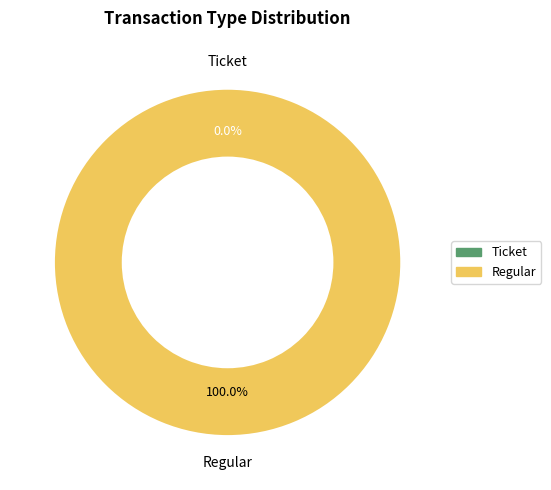

To the nearest percent, what is the difference between the largest and smallest slice percentages?

100%